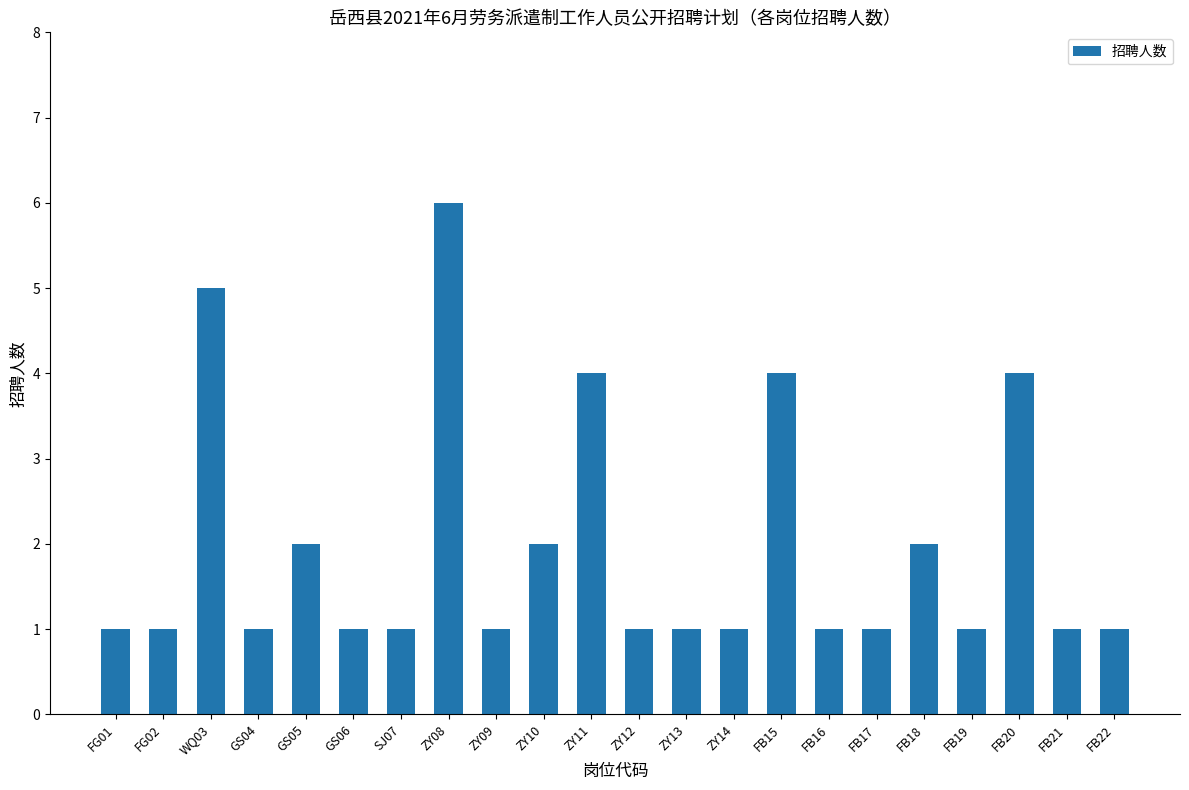

What is the label of the 12th bar from the left?

ZY12